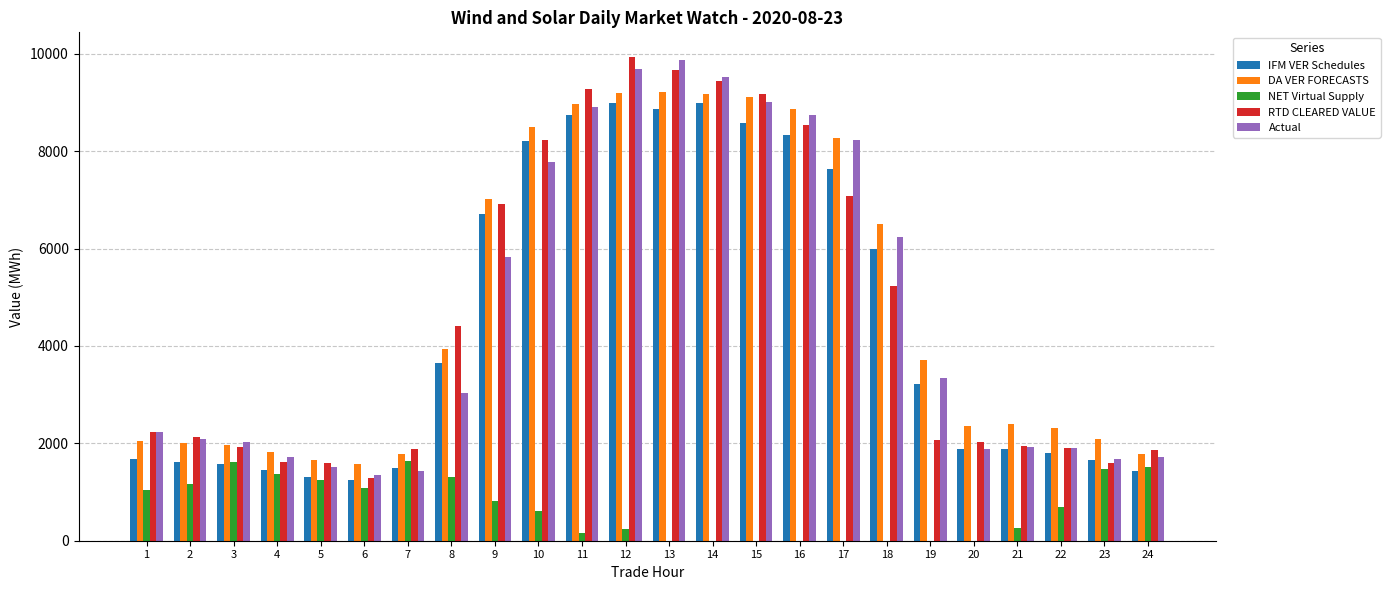

Is the value of DA VER FORECASTS at 21 greater than the value of IFM VER Schedules at 12?

No